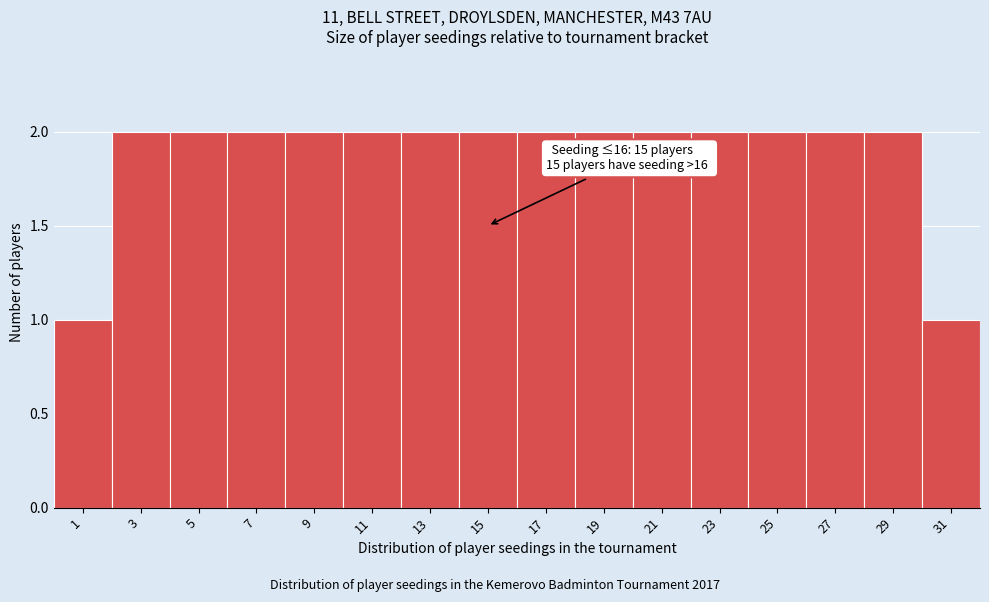

Reading left to right, transcribe all the data shown in this chart.

1	2	2	2	2	2	2	2	2	2	2	2	2	2	2	1